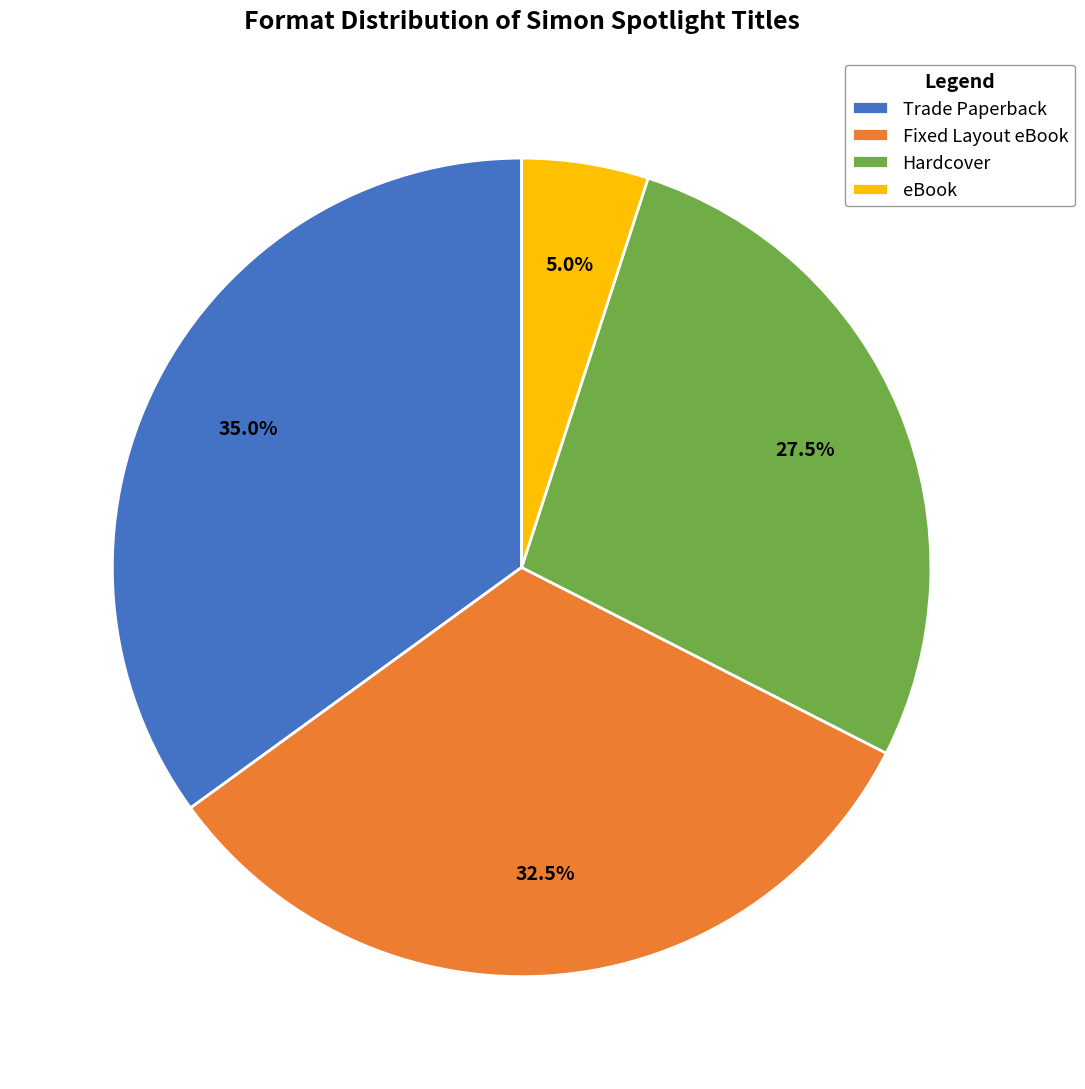

What is the largest slice in the pie chart?

Trade Paperback